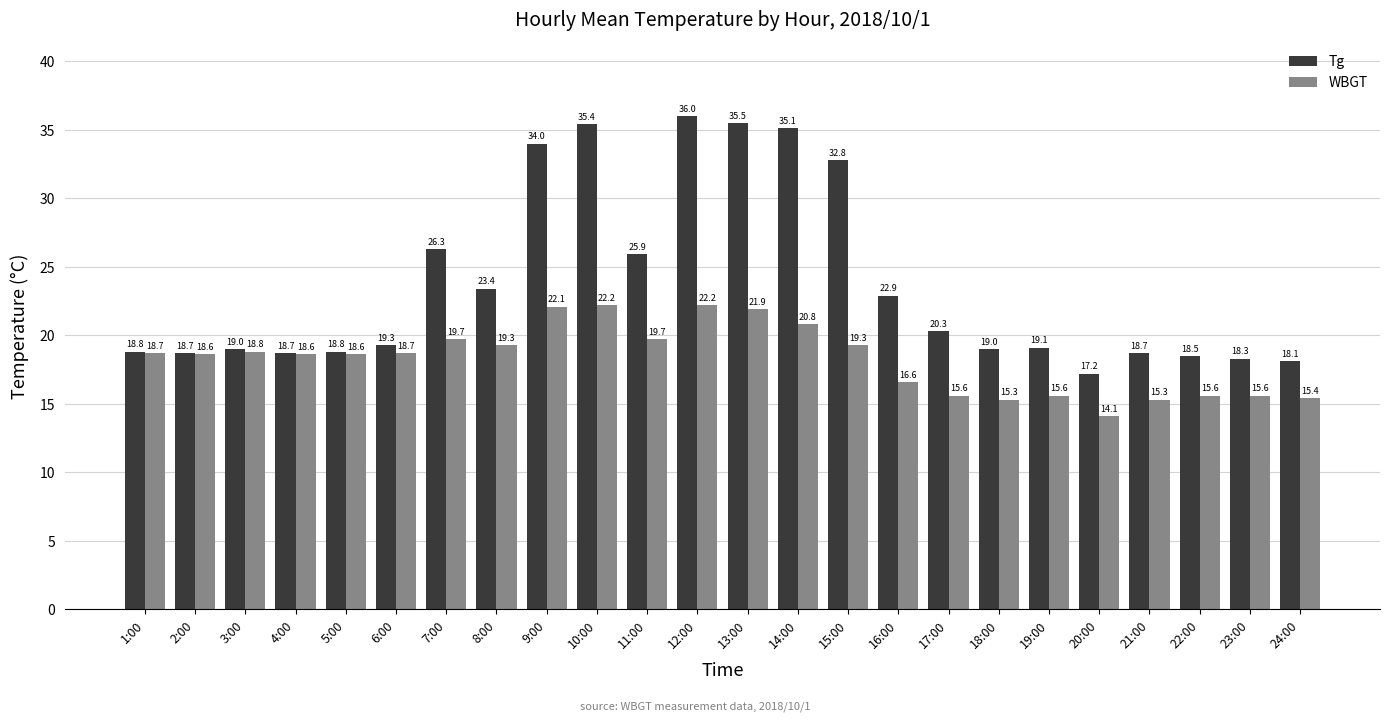

What is the total value across all series at 18:00?

34.3